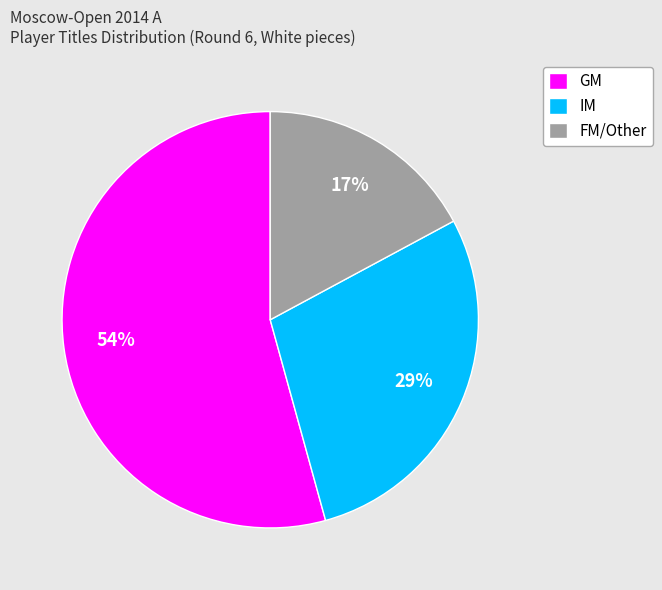

What percentage is the FM/Other slice, to the nearest percent?

17%